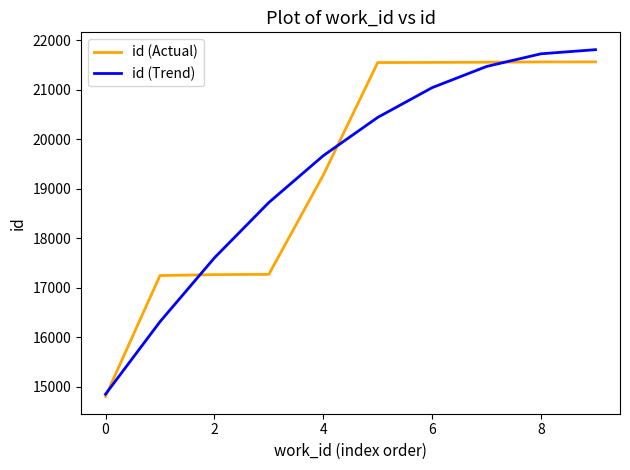

What is the lowest value of the id (Actual) series?

14810.0